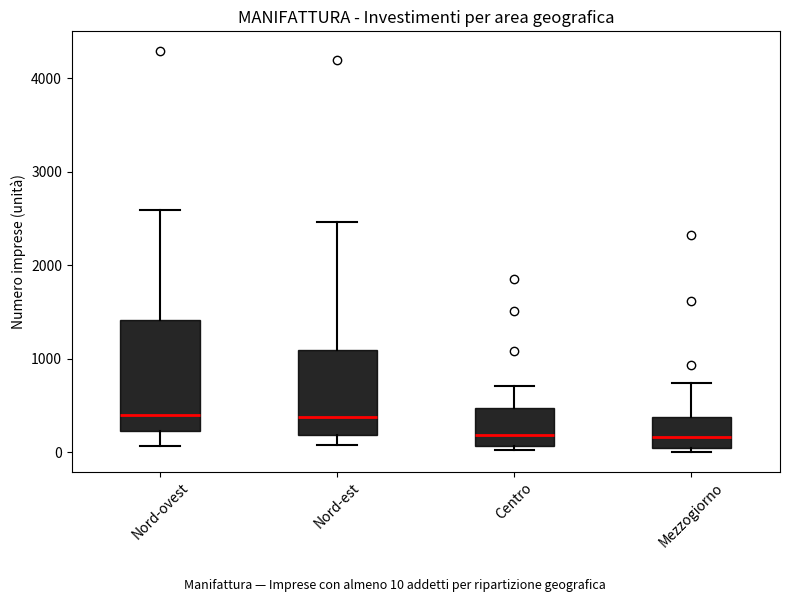

Comparing the boxes themselves (not the whiskers), which one is the tallest?

Nord-ovest